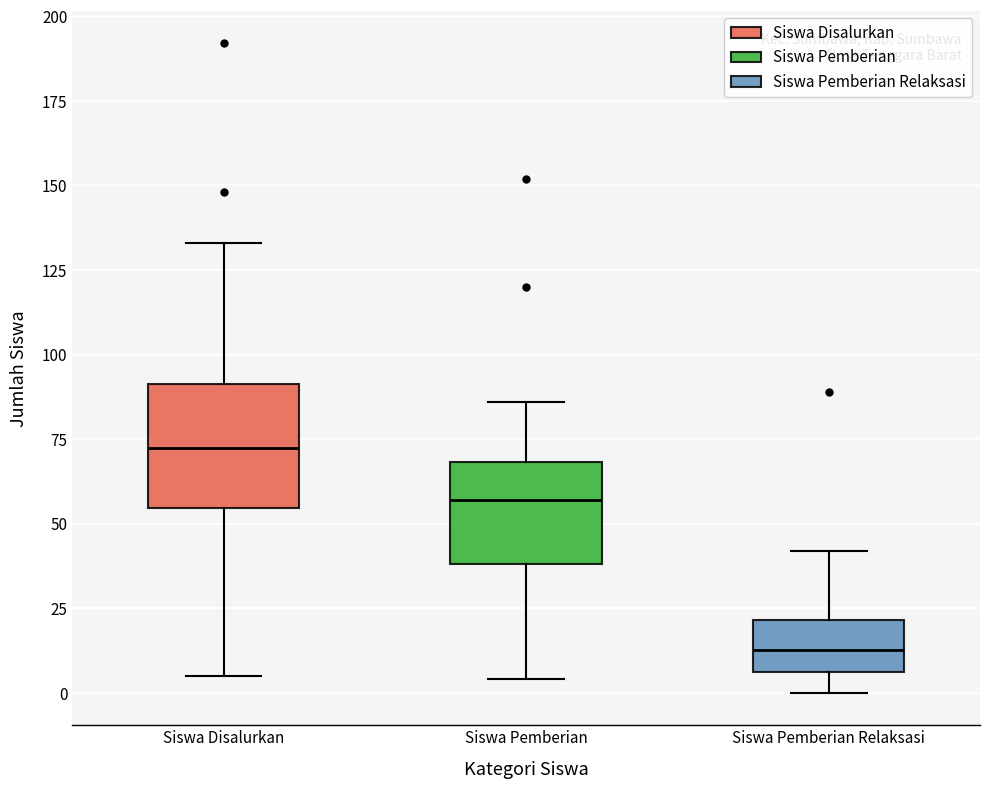

Reading left to right, transcribe this box plot: for each box, give where its median line is, the range the box spans, and where its two whiskers end, as read against the y-axis. The values are not printed on the chart, so give them approximately, as read against the axis.

Siswa Disalurkan: median 75, box 55 to 90, whiskers 5 to 135
Siswa Pemberian: median 55, box 40 to 70, whiskers 5 to 85
Siswa Pemberian Relaksasi: median 15, box 5 to 20, whiskers 0 to 40